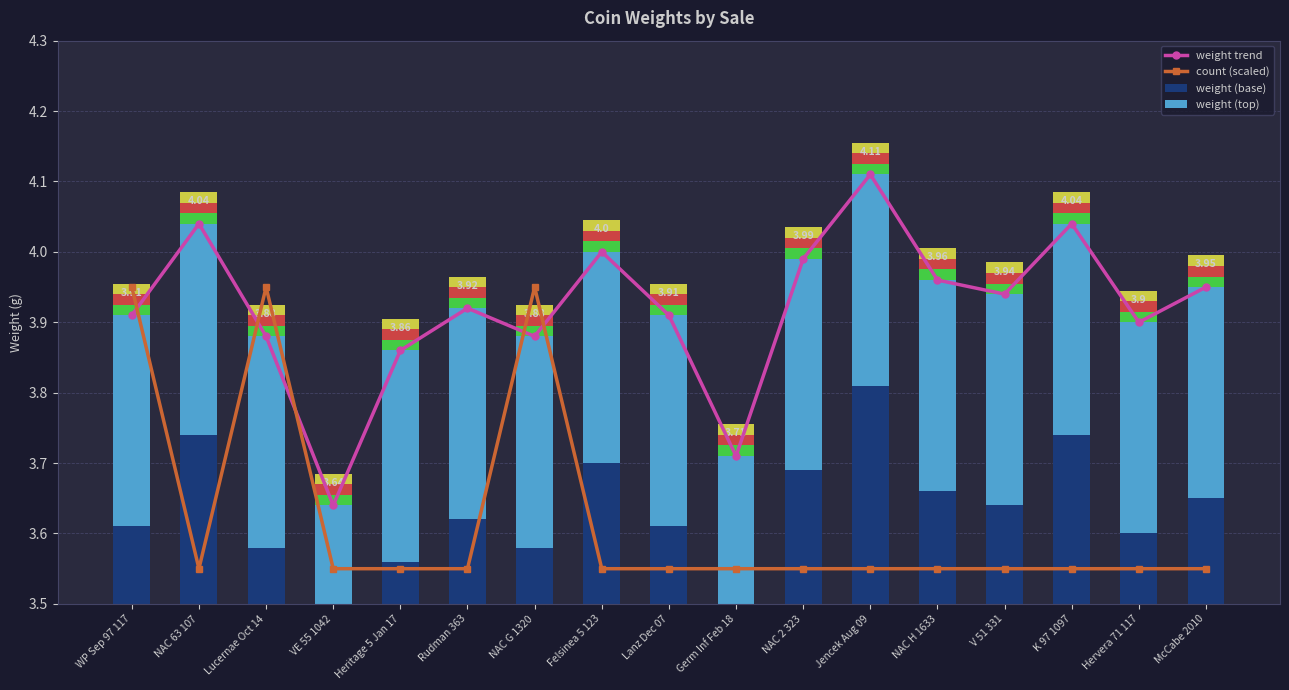

Which has a higher value, NAC 2 323 or K 97 1097?

K 97 1097